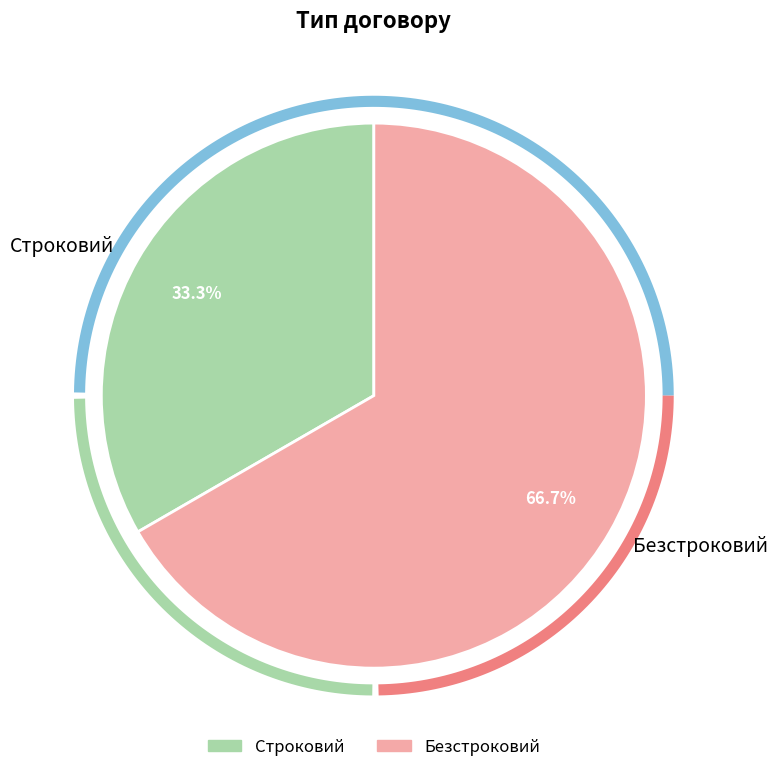

Combined, do Безстроковий and Строковий account for over 50%?

Yes